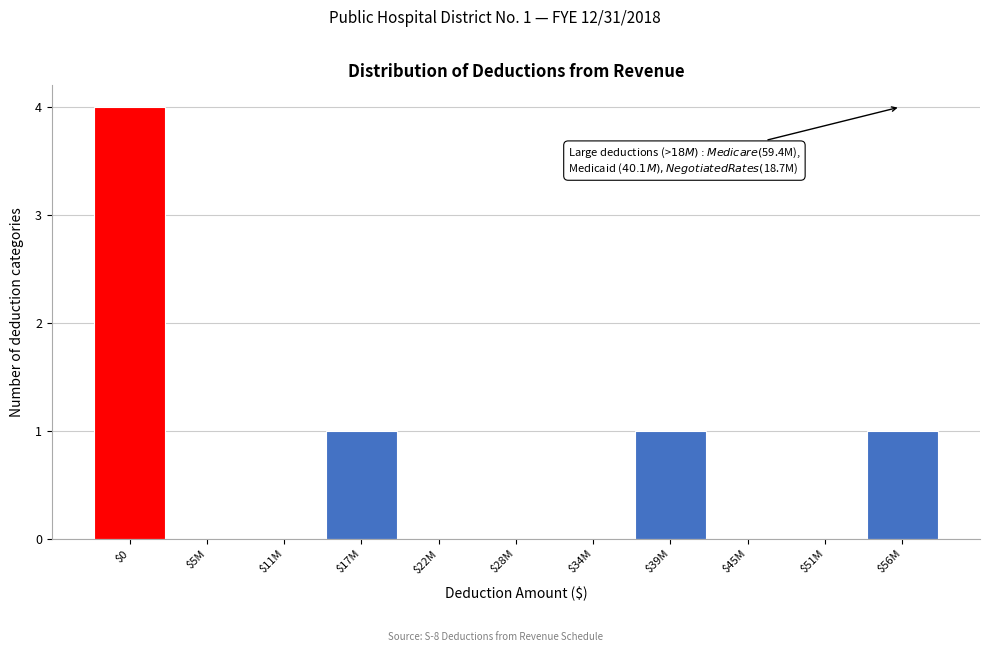

What is the sum of all values?

7